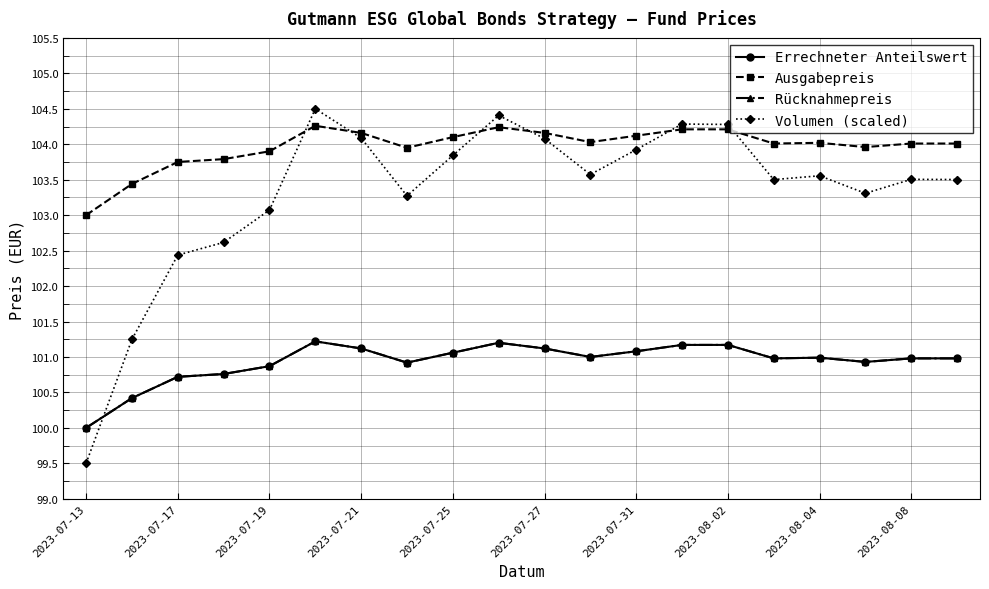

Is this an area chart (filled region under the line)?

No